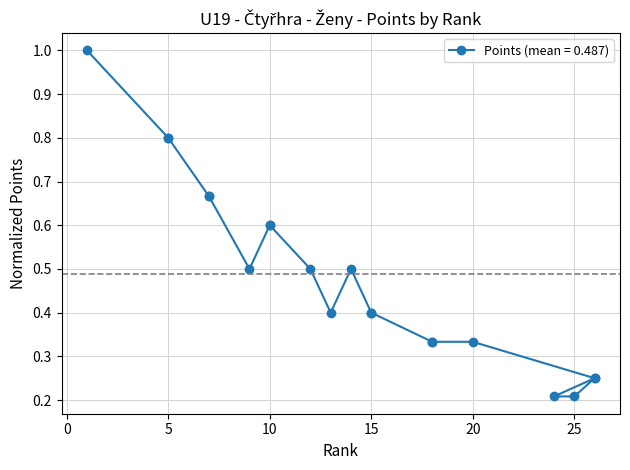

How many points are lower than both their immediate neighbors (excluding endpoints)?

2